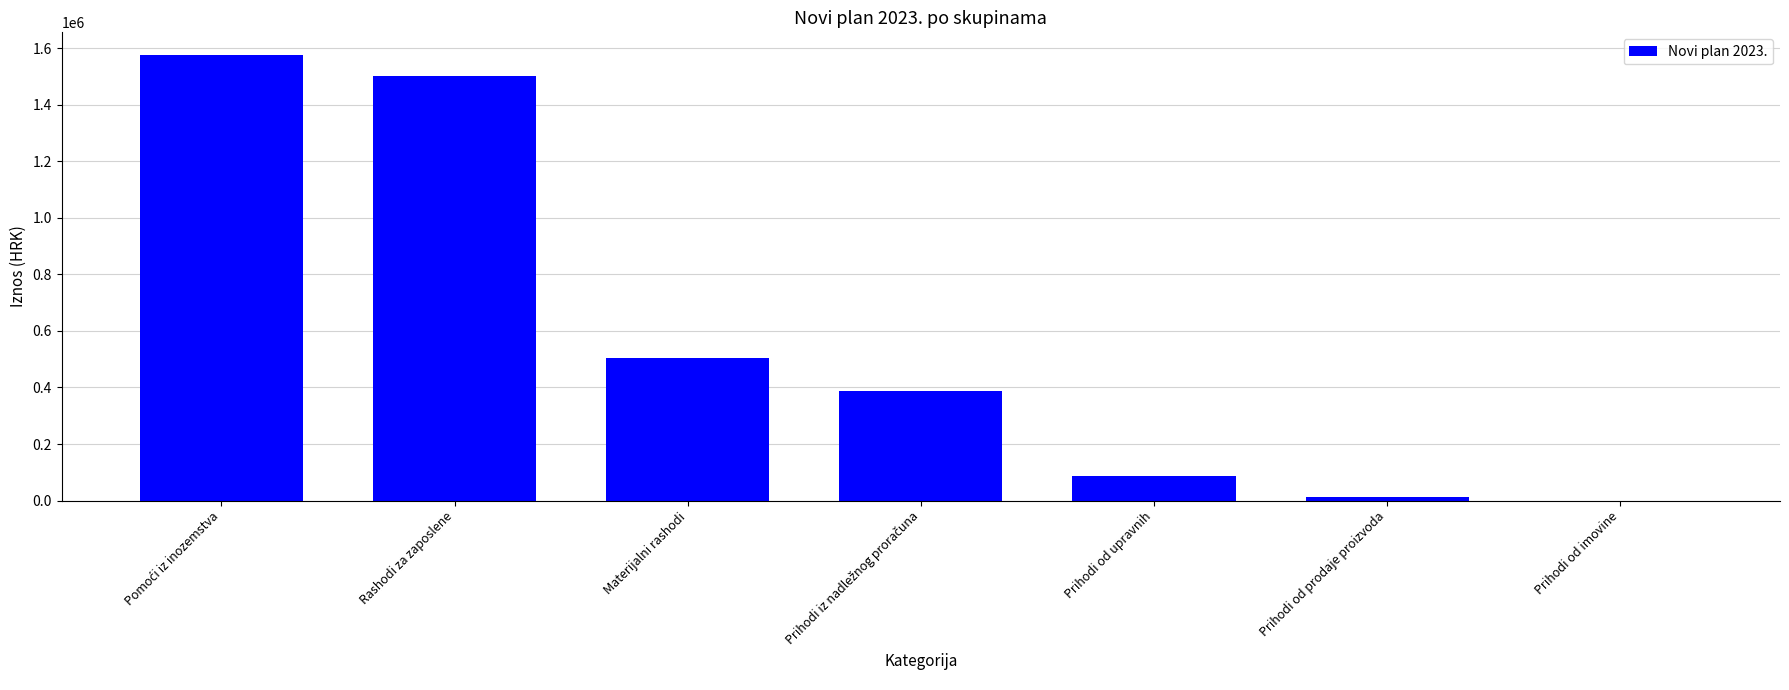

At which label is the value closest to 788825?

Materijalni rashodi